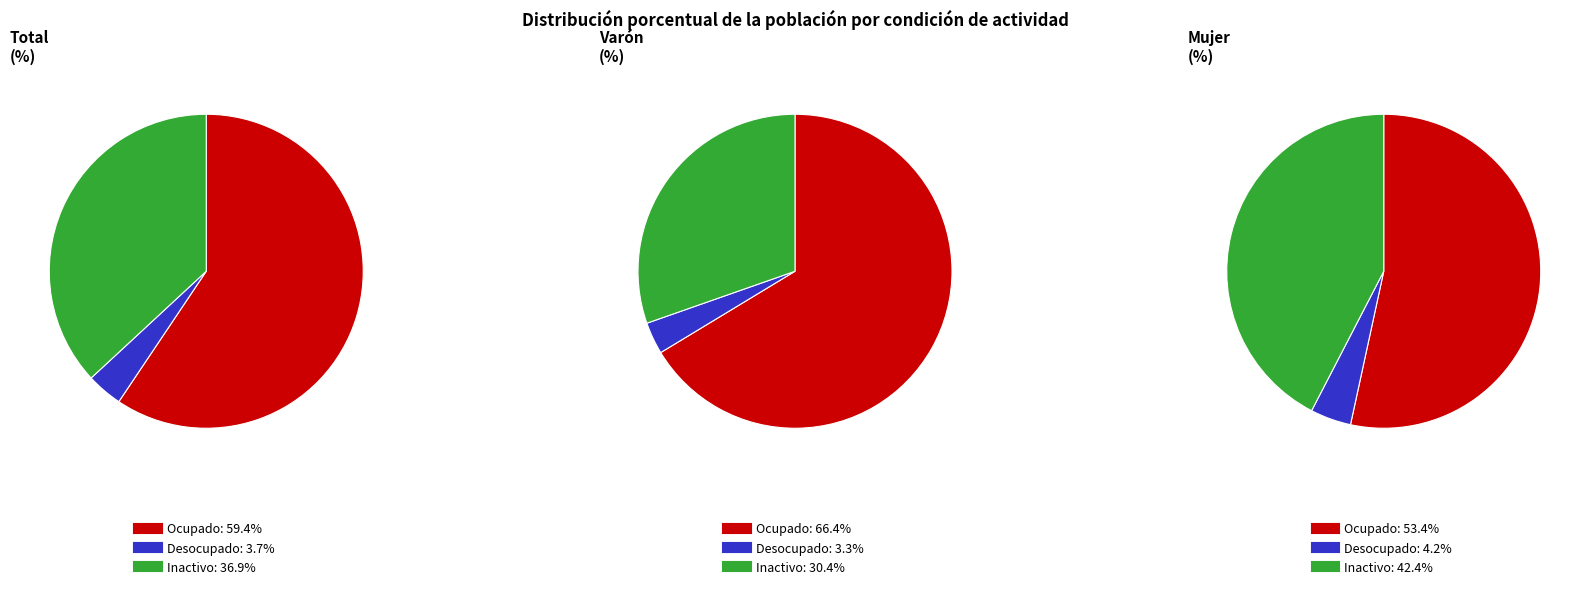

Is there any slice that represents more than half of the pie?

Yes